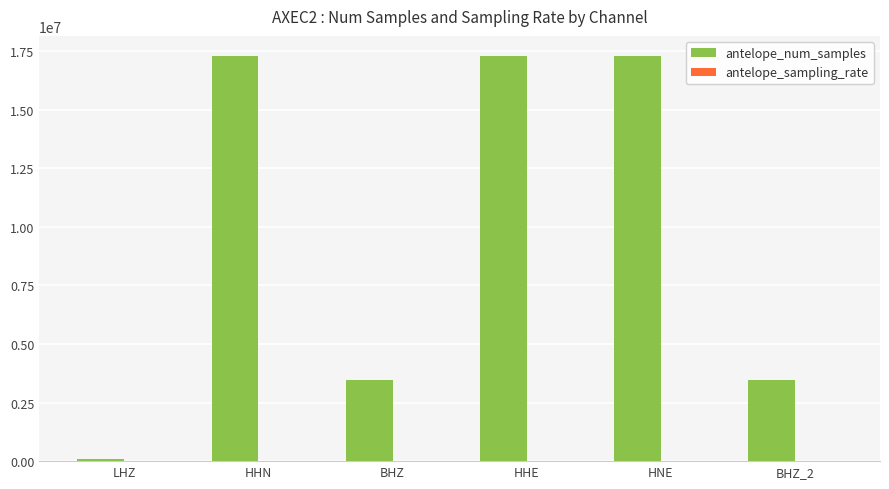

Which series has the largest total across all categories?

antelope_num_samples